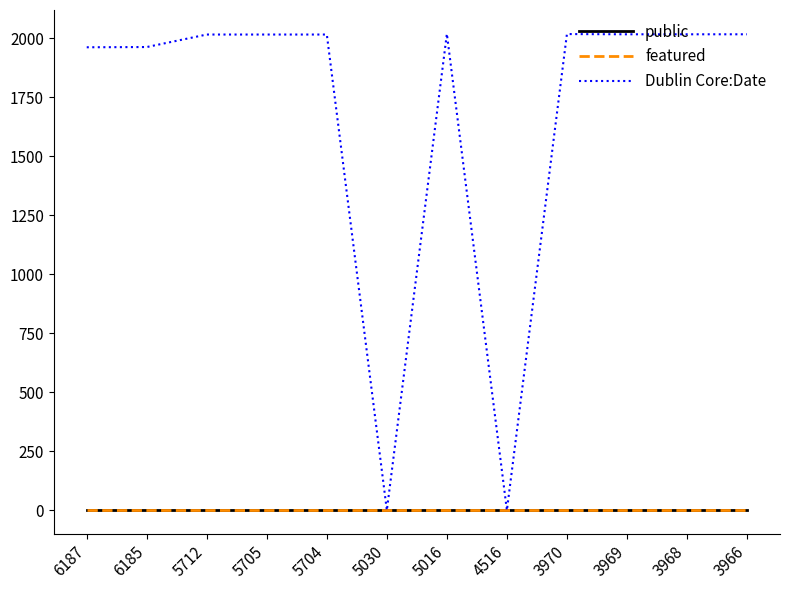

Is the value of public at 3969 greater than the value of Dublin Core:Date at 3968?

No